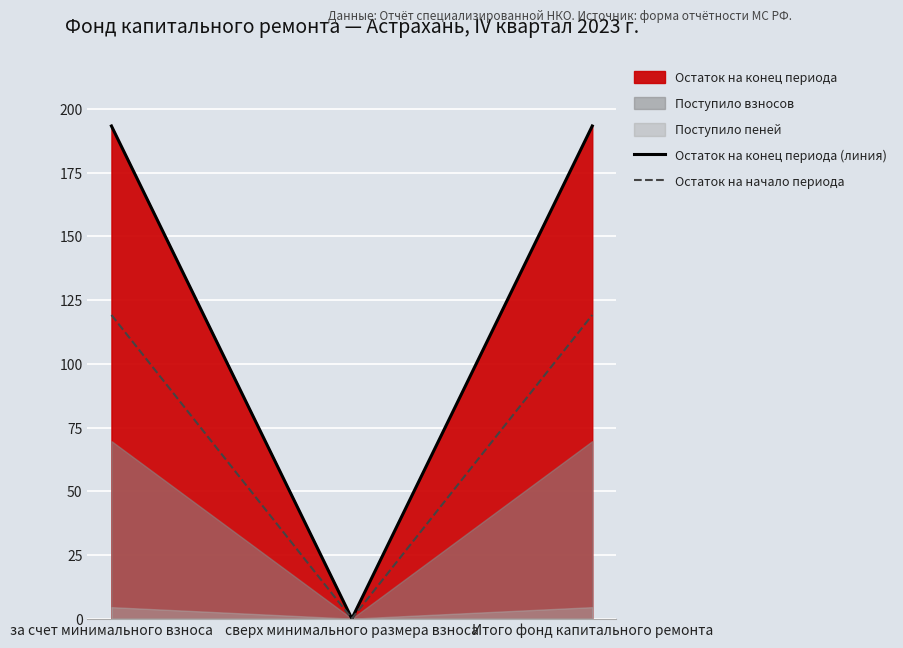

What is the sum of the Остаток на конец периода (линия) values at Итого фонд капитального ремонта and сверх минимального размера взноса?

193.3